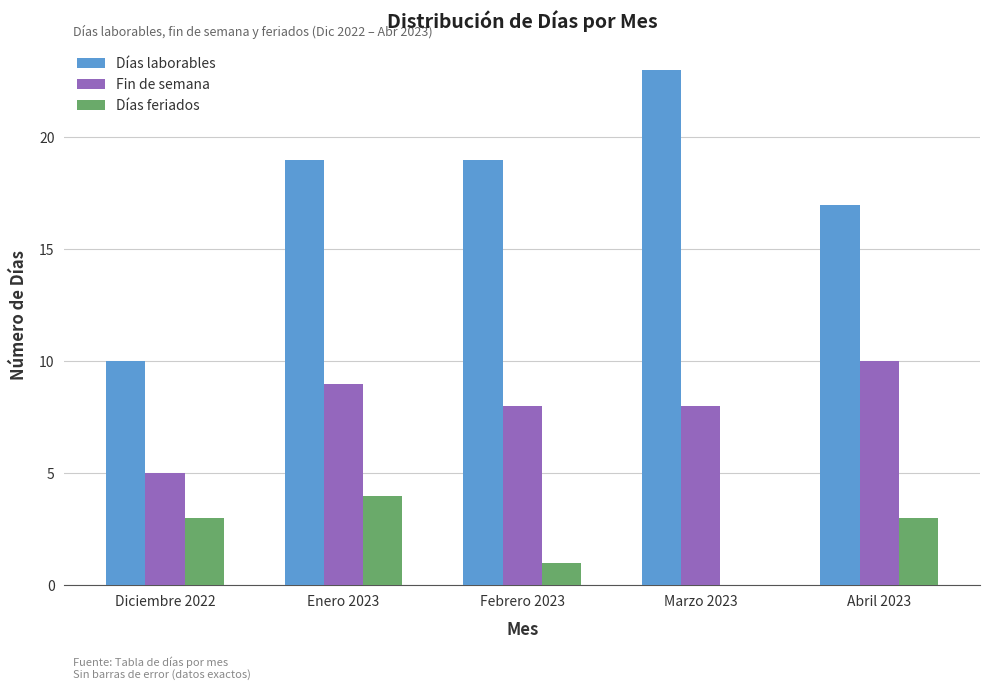

Reading left to right, transcribe all the data shown in this chart.

Días laborables: Diciembre 2022=10	Enero 2023=19	Febrero 2023=19	Marzo 2023=23	Abril 2023=17
Fin de semana: Diciembre 2022=5	Enero 2023=9	Febrero 2023=8	Marzo 2023=8	Abril 2023=10
Días feriados: Diciembre 2022=3	Enero 2023=4	Febrero 2023=1	Marzo 2023=0	Abril 2023=3